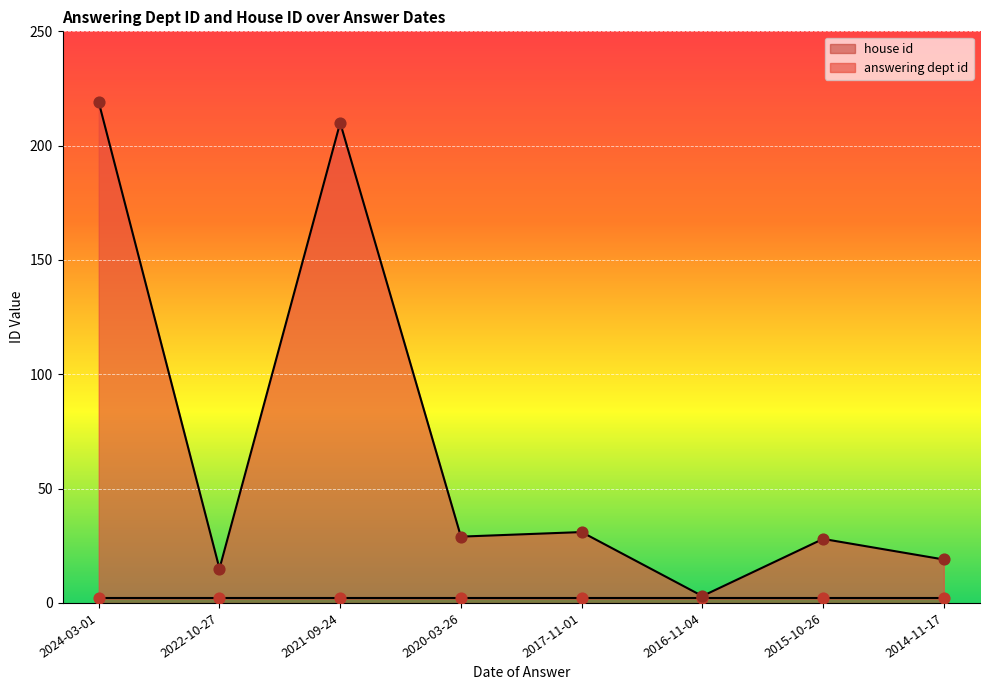

What is the ratio of the value at 2017-11-01 to the value at 2014-11-17?

1.6